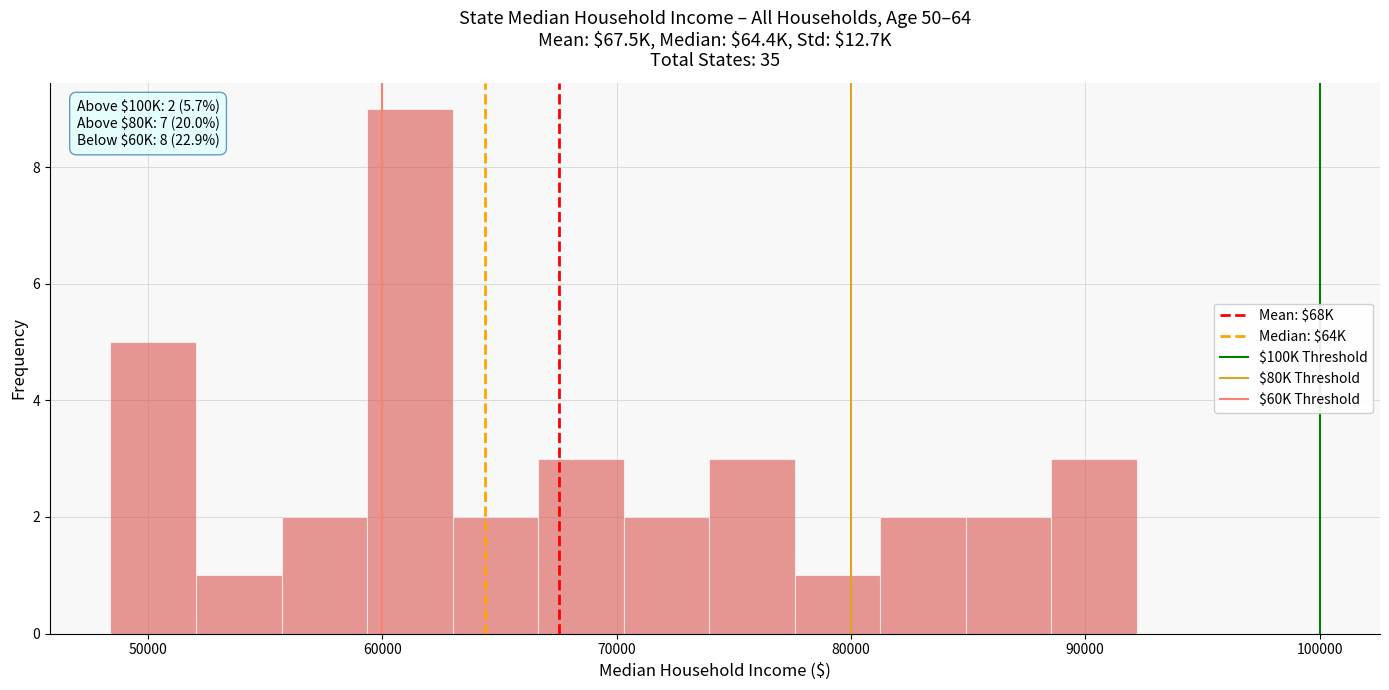

Read against the x-axis, roughly where is the centre of the tallest bar?

61000